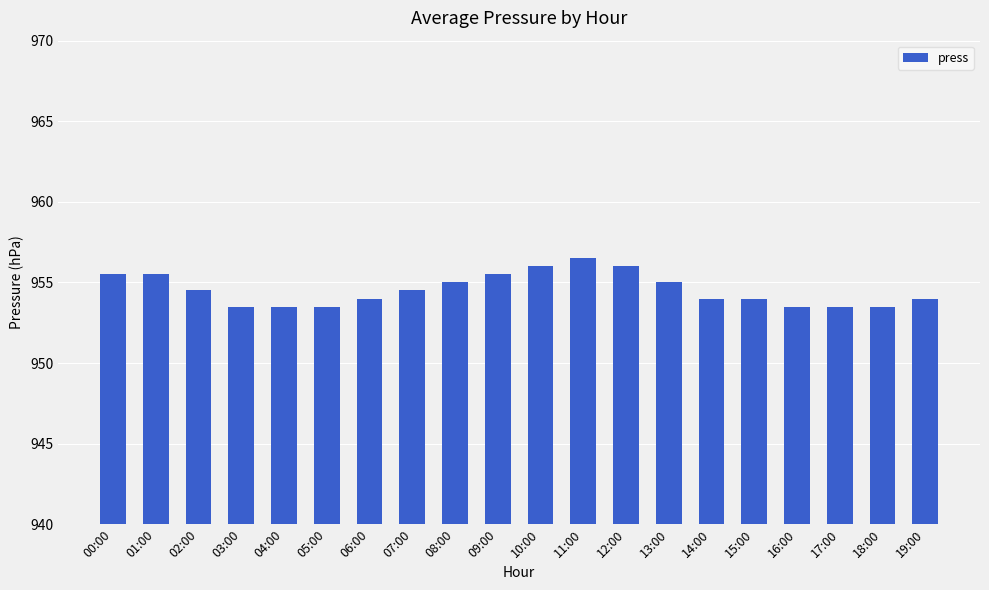

What is the maximum value shown in the chart?

956.5